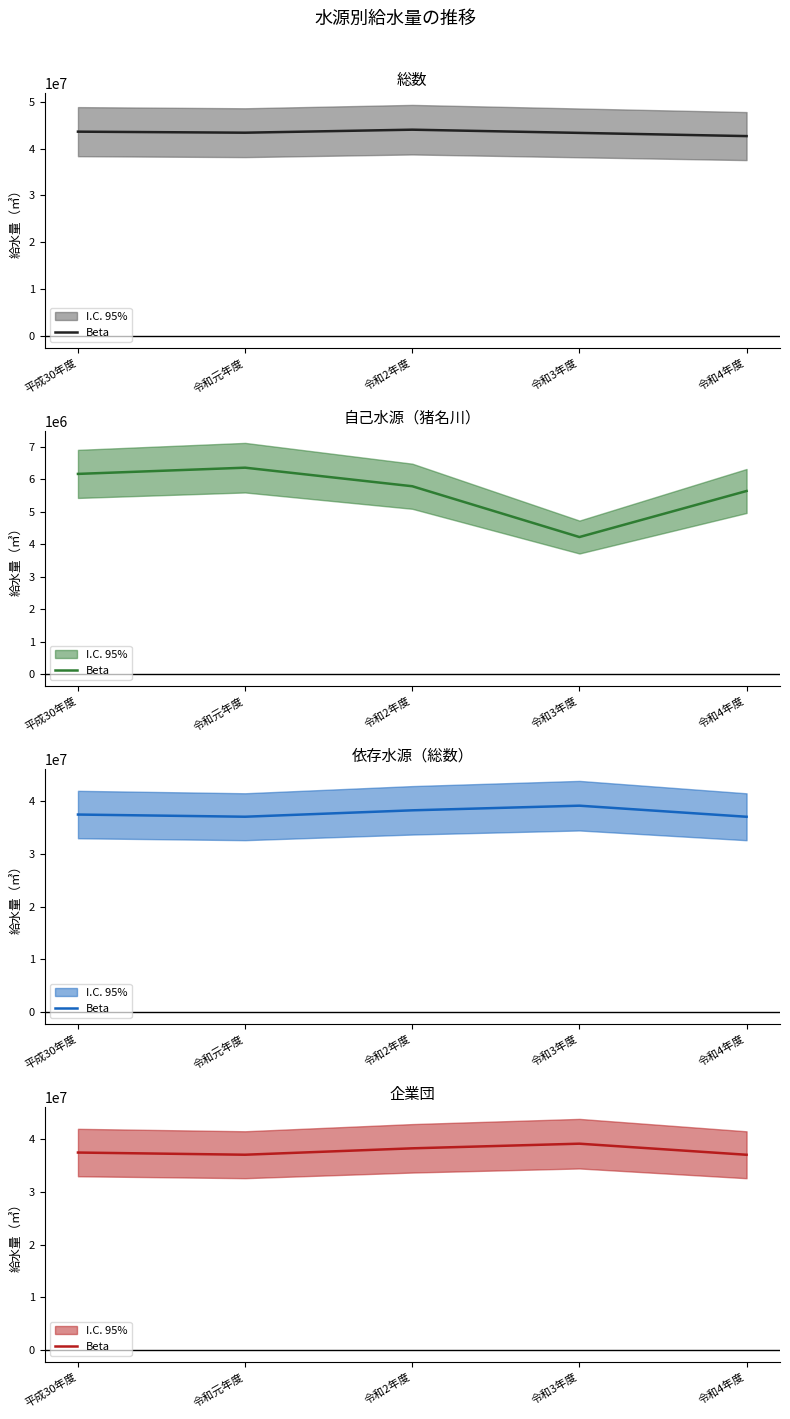

What is the difference between the maximum and second lowest values?

2091194